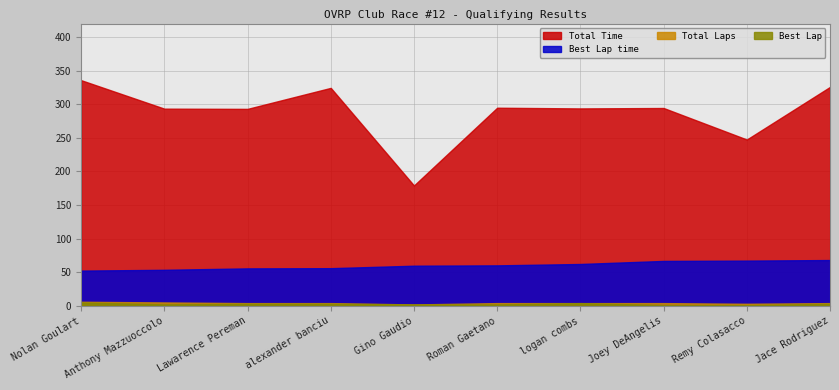

What is the total value across all series at alexander banciu?

387.3